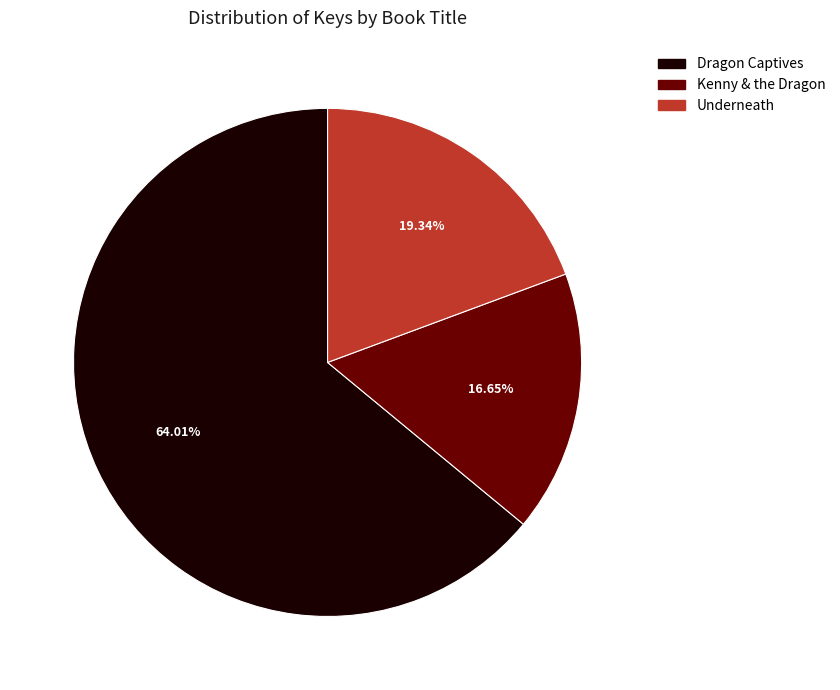

What percentage is the Kenny & the Dragon slice, to the nearest percent?

17%